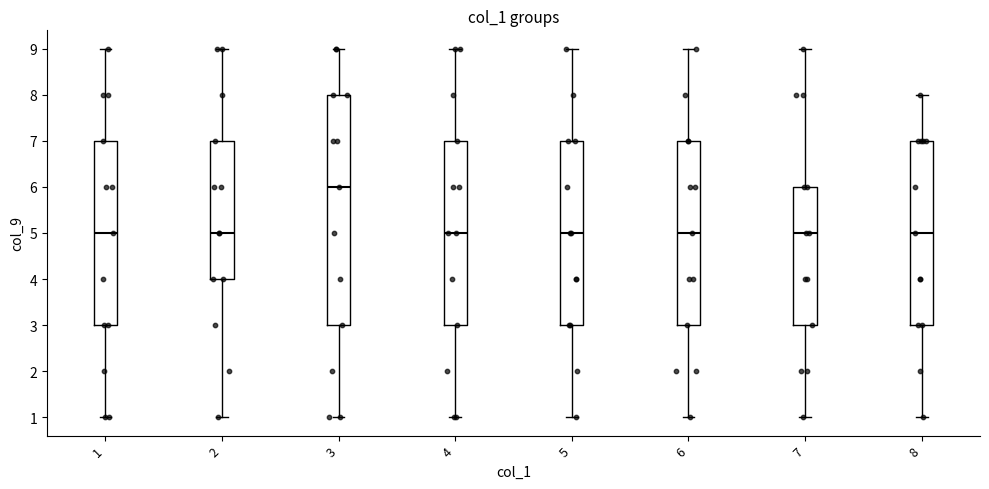

Which box has the highest median line?

3